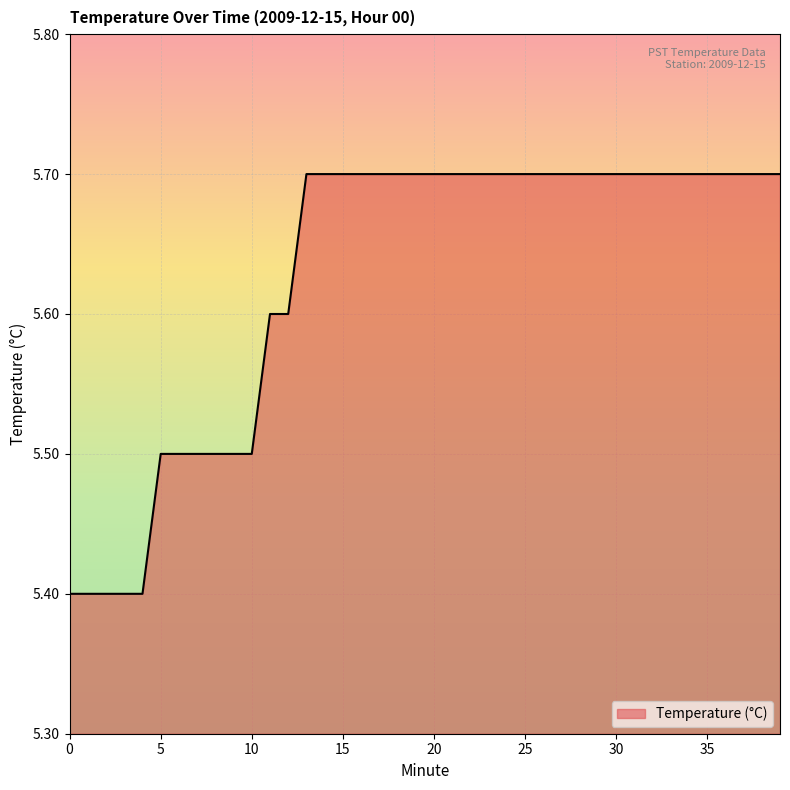

What is the maximum value shown in the chart?

5.7